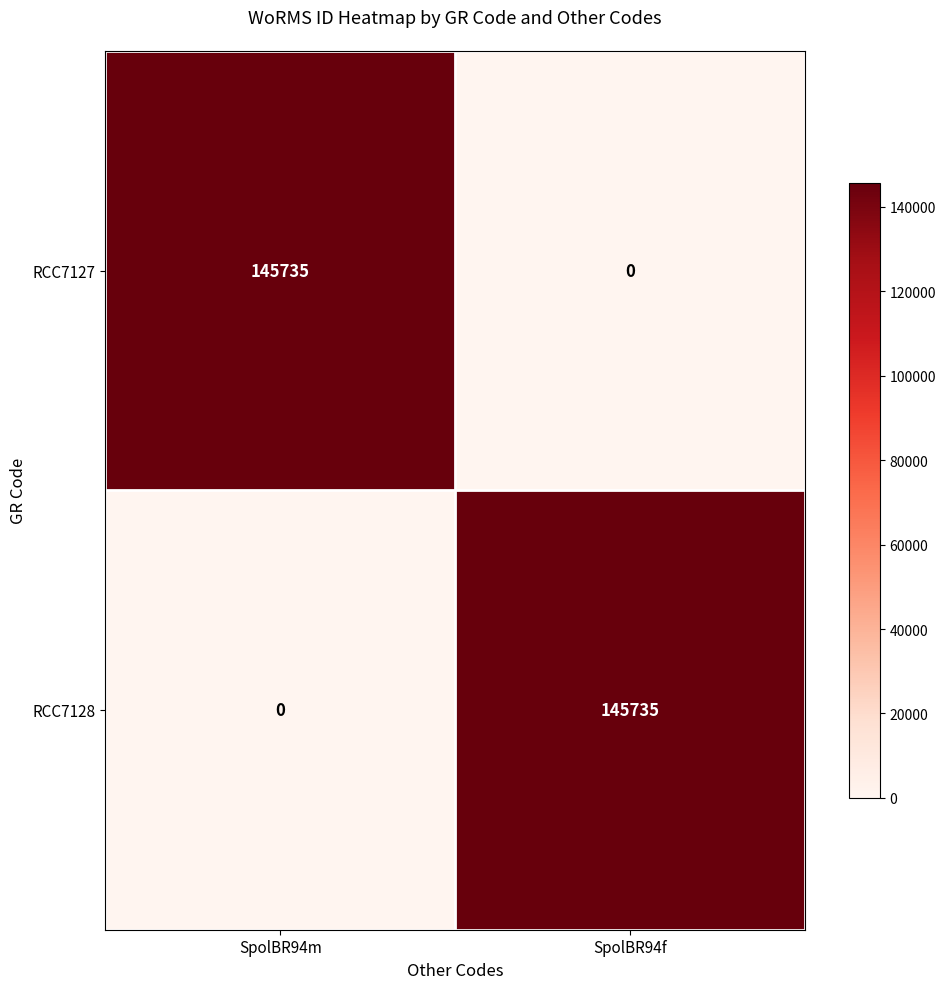

What is the difference between the RCC7128 values at SpolBR94m and SpolBR94f?

145735